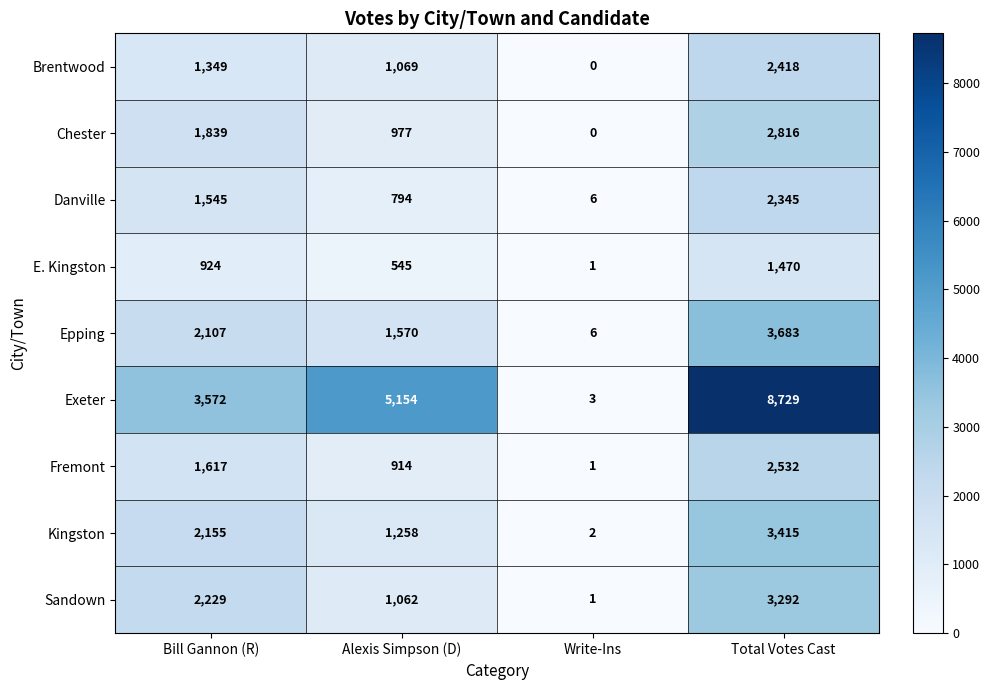

How many Brentwood values are between 1069 and 2418?

3